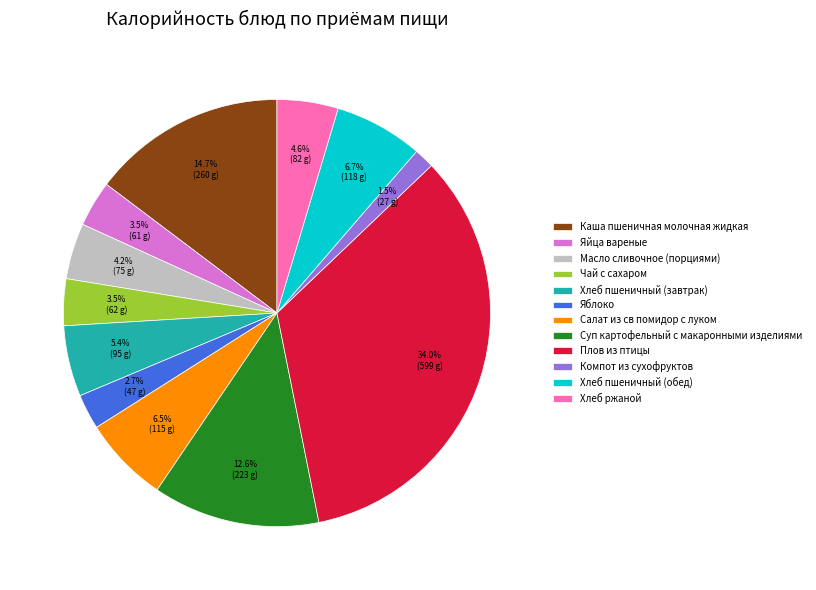

Does Яблоко represent more than half of the total?

No